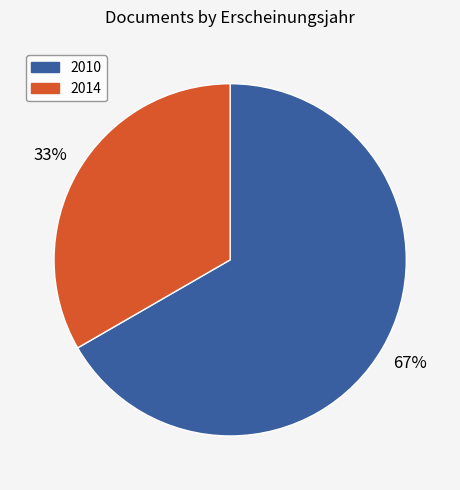

Does any single category account for the majority?

Yes